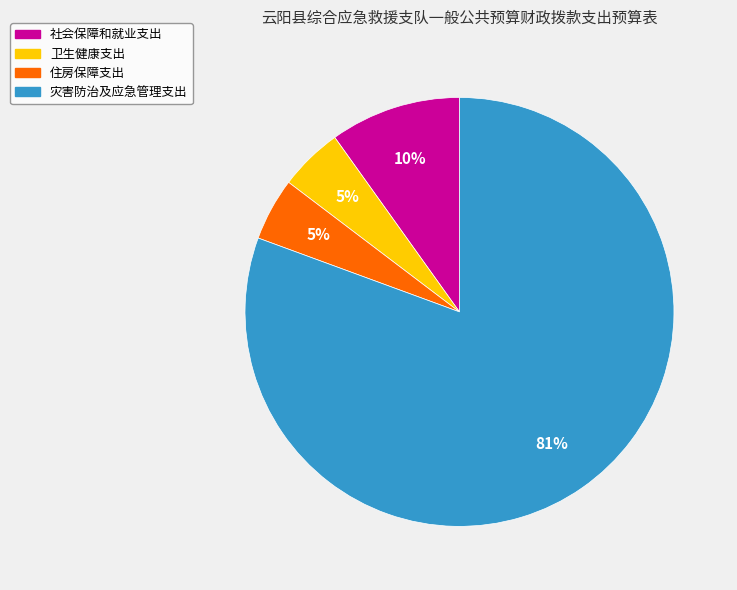

Do 社会保障和就业支出 and 住房保障支出 together represent more than half of the pie?

No